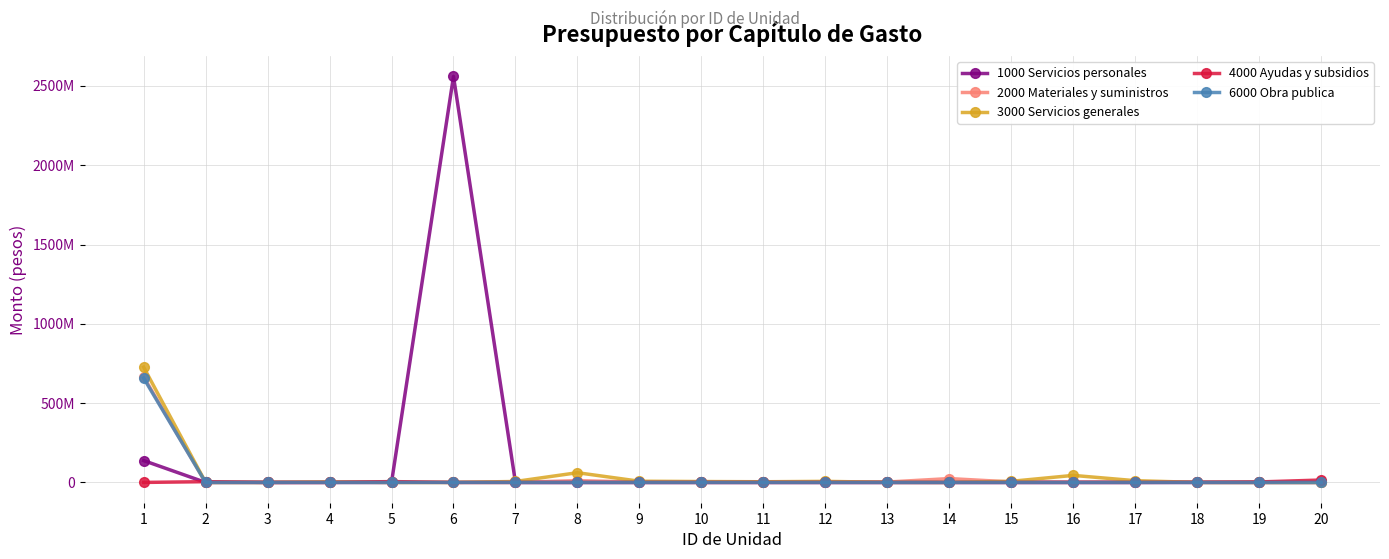

Does the chart have visible grid lines?

Yes